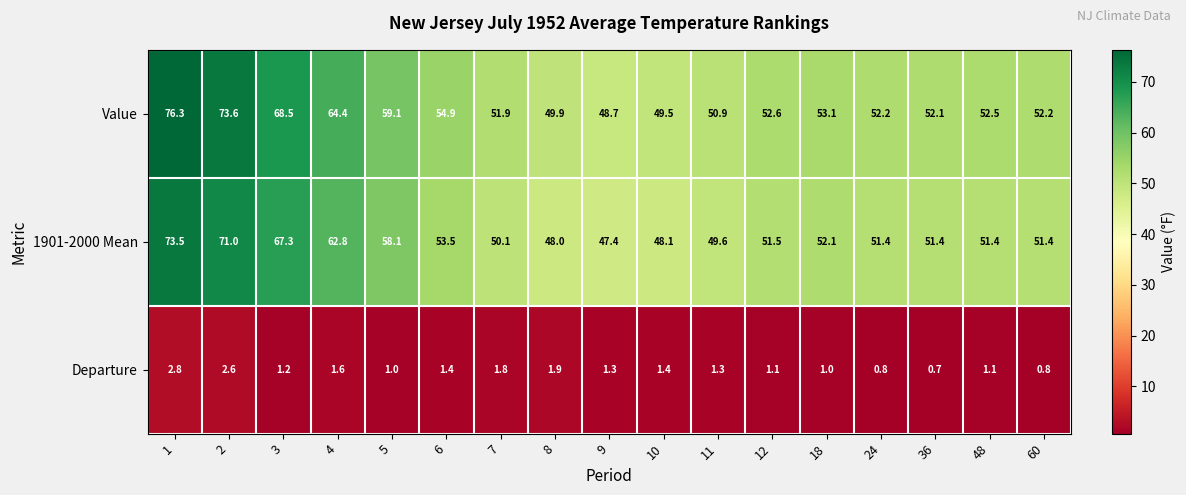

Rank the series by their maximum value, from highest to lowest.

Value, 1901-2000 Mean, Departure